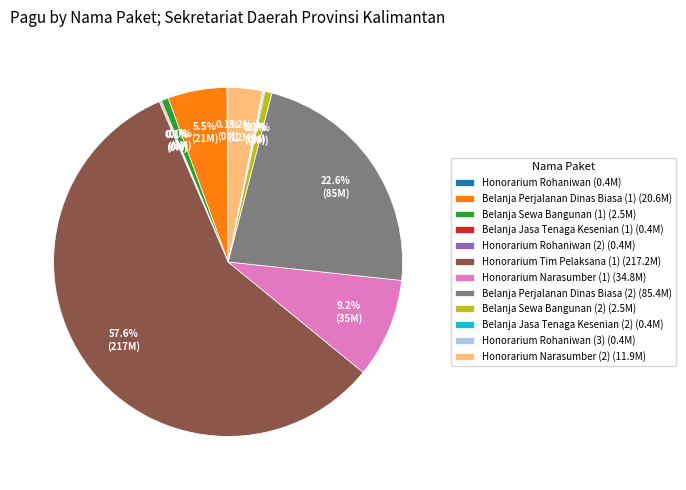

Does any single category account for the majority?

Yes